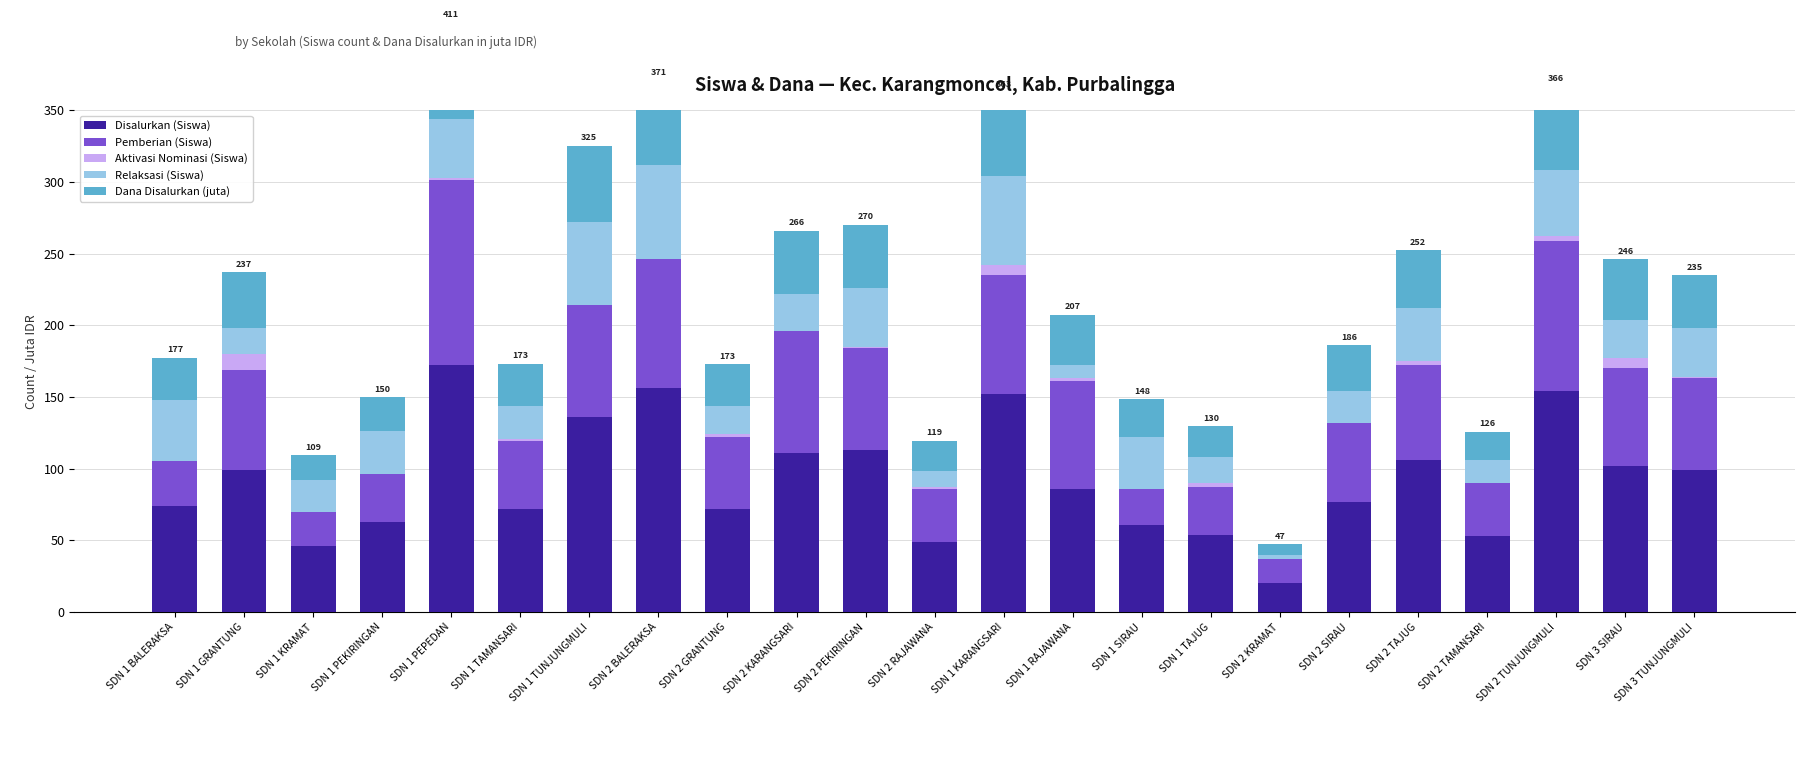

Count the number of categories in the chart.

23